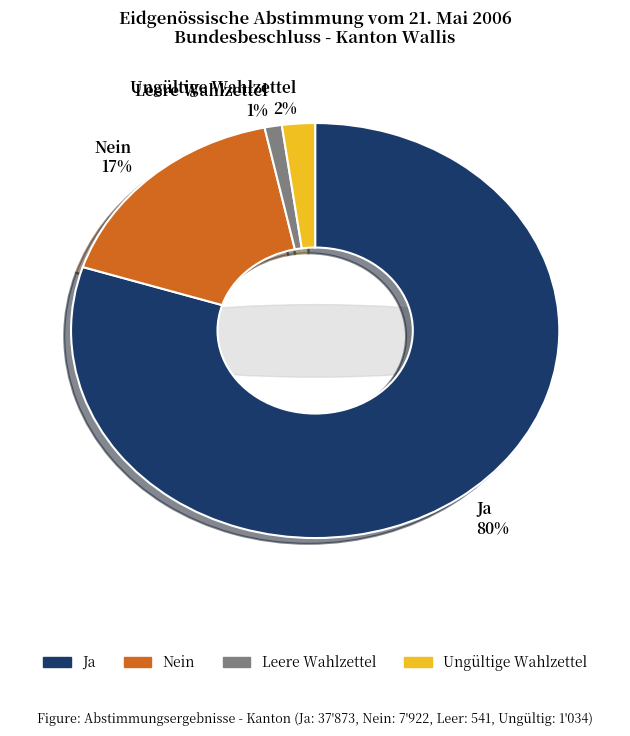

True or false: Leere Wahlzettel accounts for 7% of the total.

False